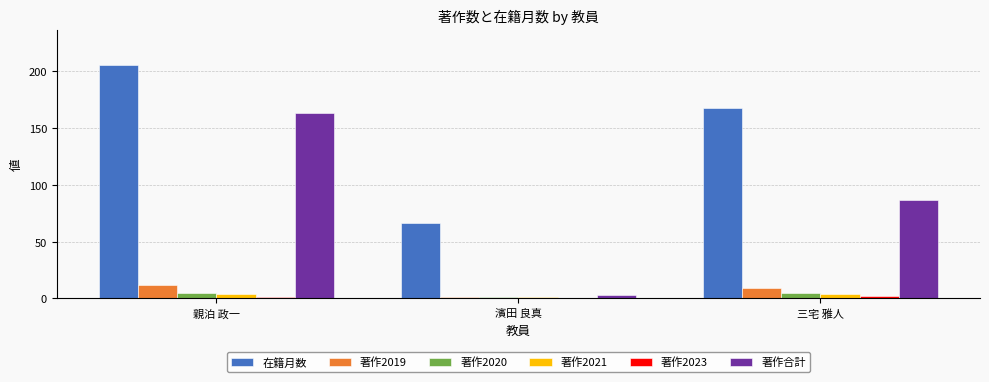

What is the sum of the 著作2019 values at 親泊 政一 and 三宅 雅人?

21